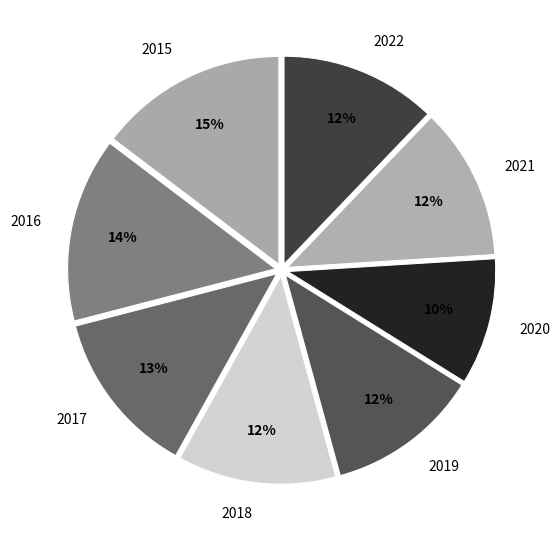

Count the number of slices in the pie.

8